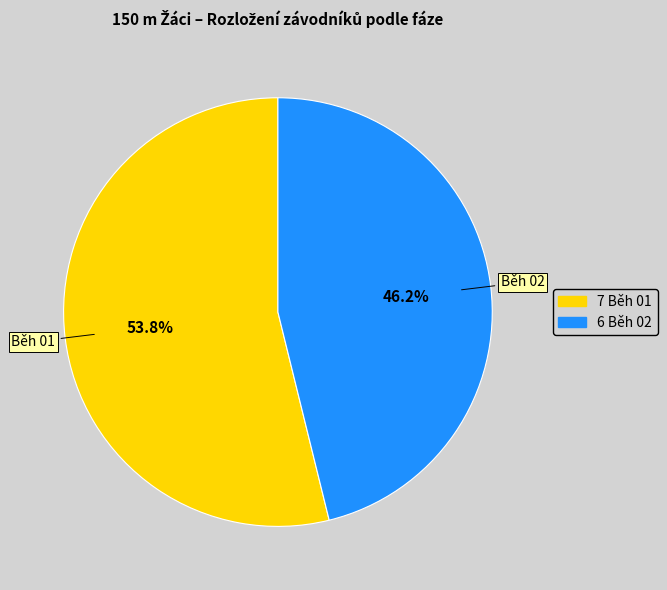

What is the ratio of the value at Běh 01 to the value at Běh 02?

1.2